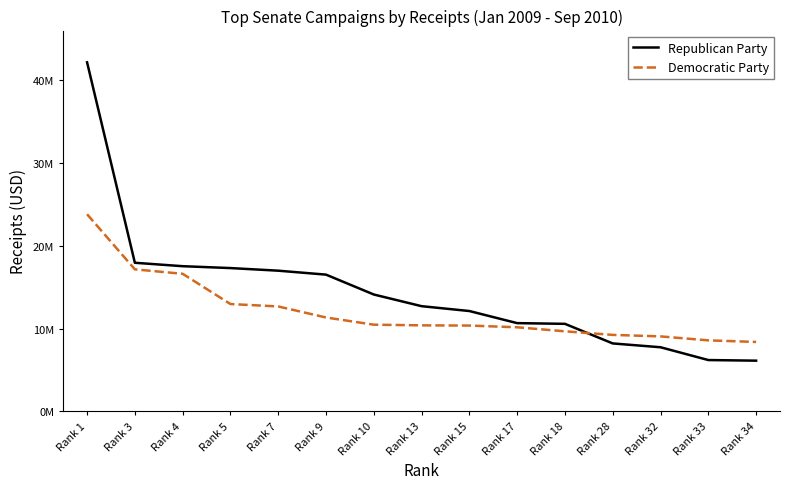

True or false: Republican Party has more than 1 interior local peaks.

False